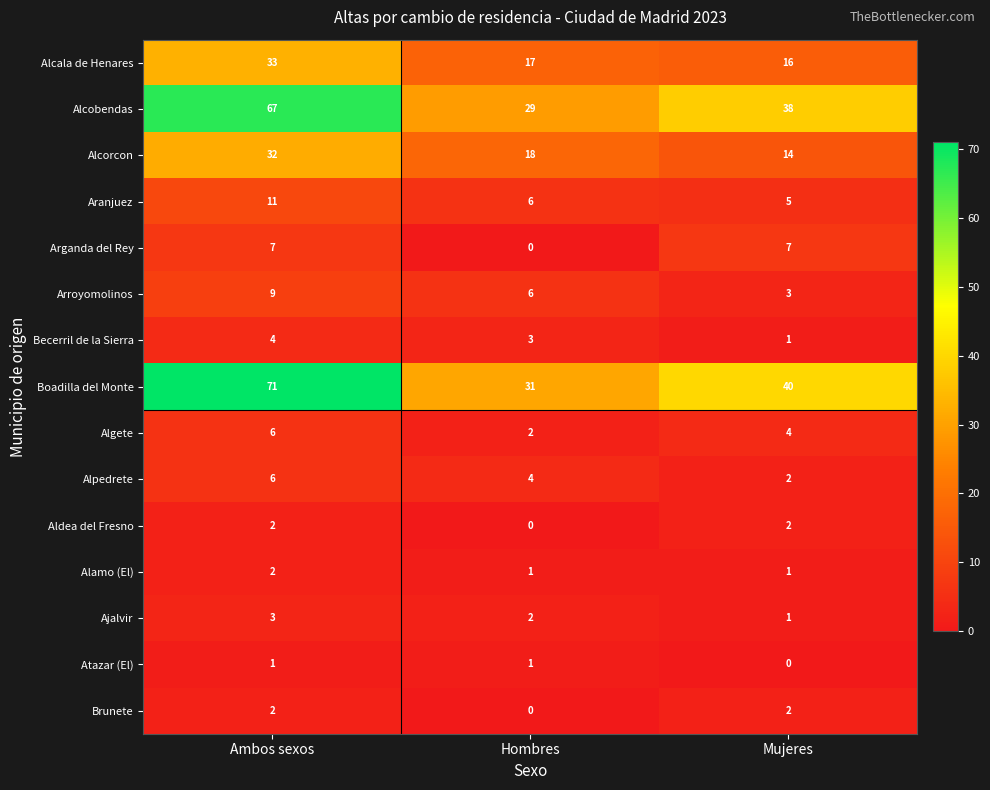

What is the average value of the Alcorcon series?

21